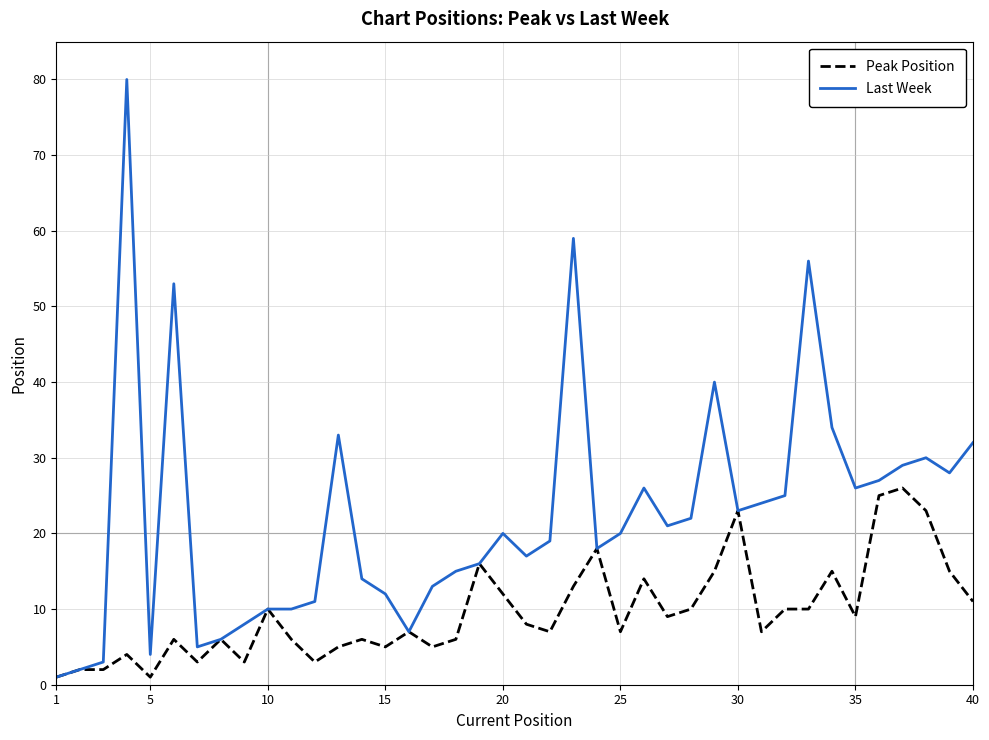

Which series has the widest spread of values?

Last Week